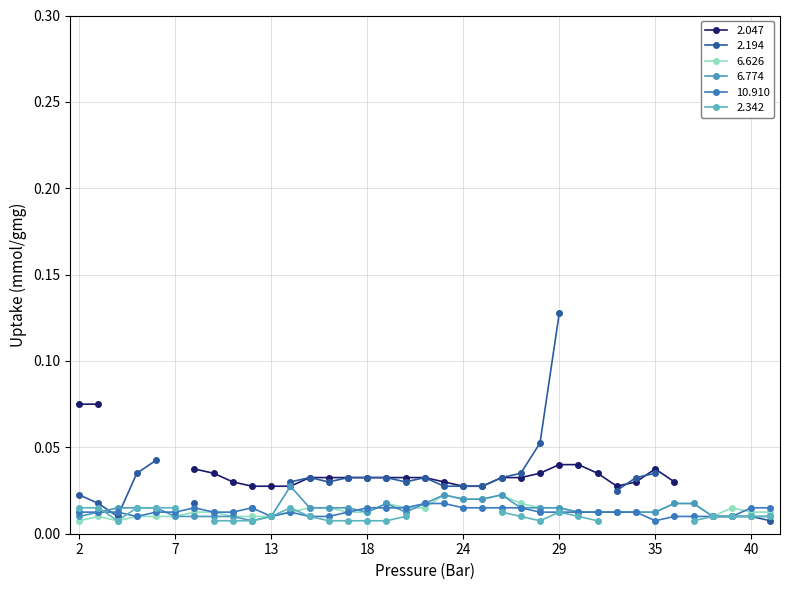

Which series ends up on top after the final intersection of  10.910 and   6.774?

 10.910